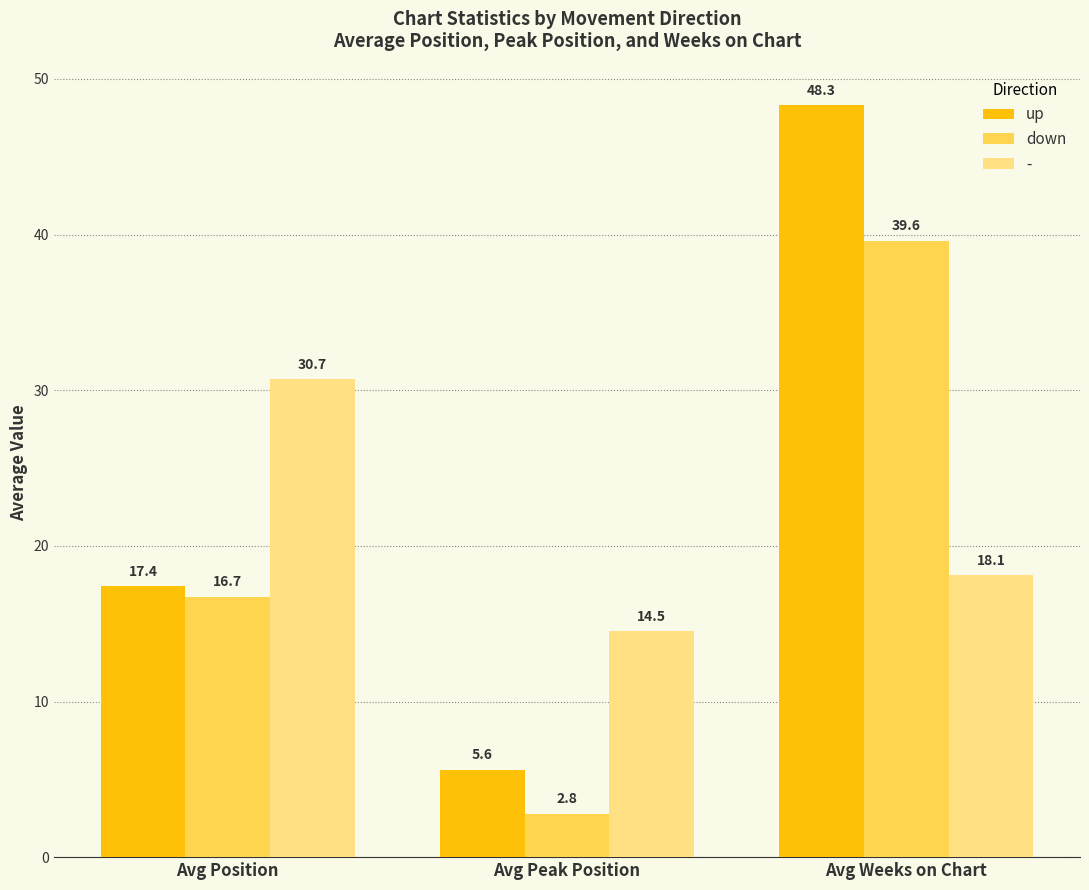

What is the difference between the maximum and minimum values in the down series?

36.8